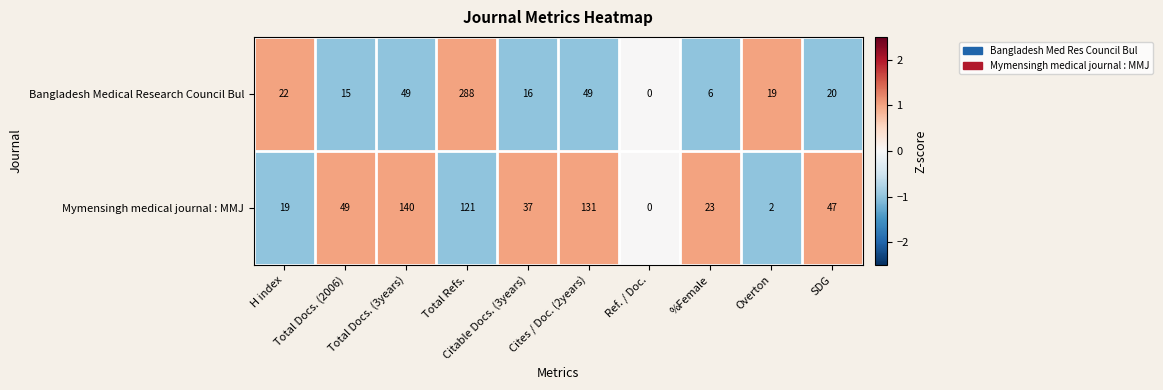

What is the maximum value shown in the chart?

288